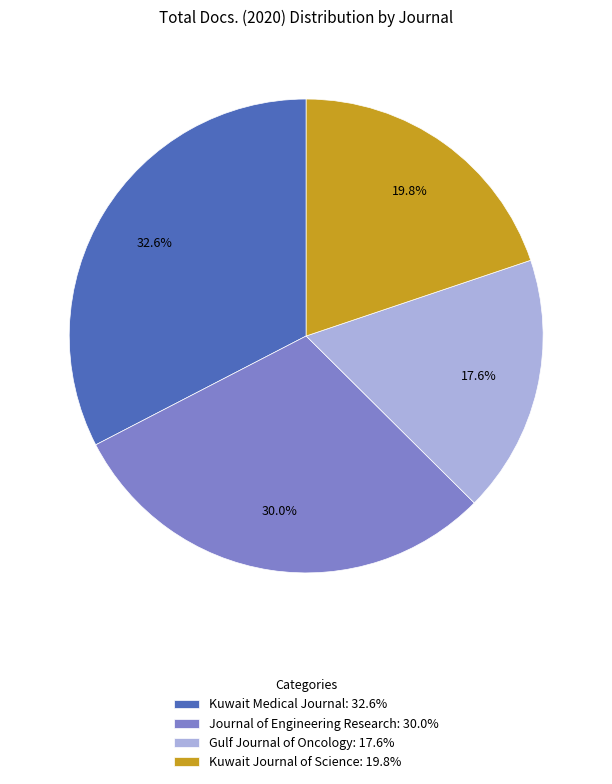

How much of the chart is everything except Journal of Engineering Research?

70.0%